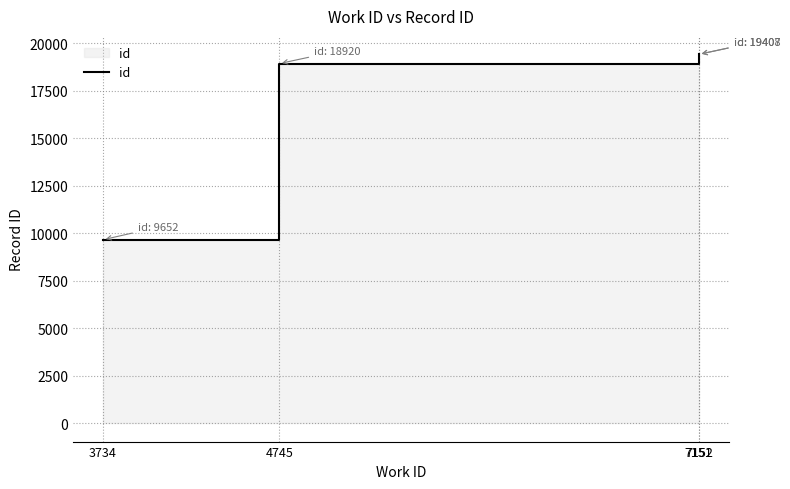

Reading right to left, list all the values displayed in this chart.

19408.0	19407.0	18919.5	9652.0